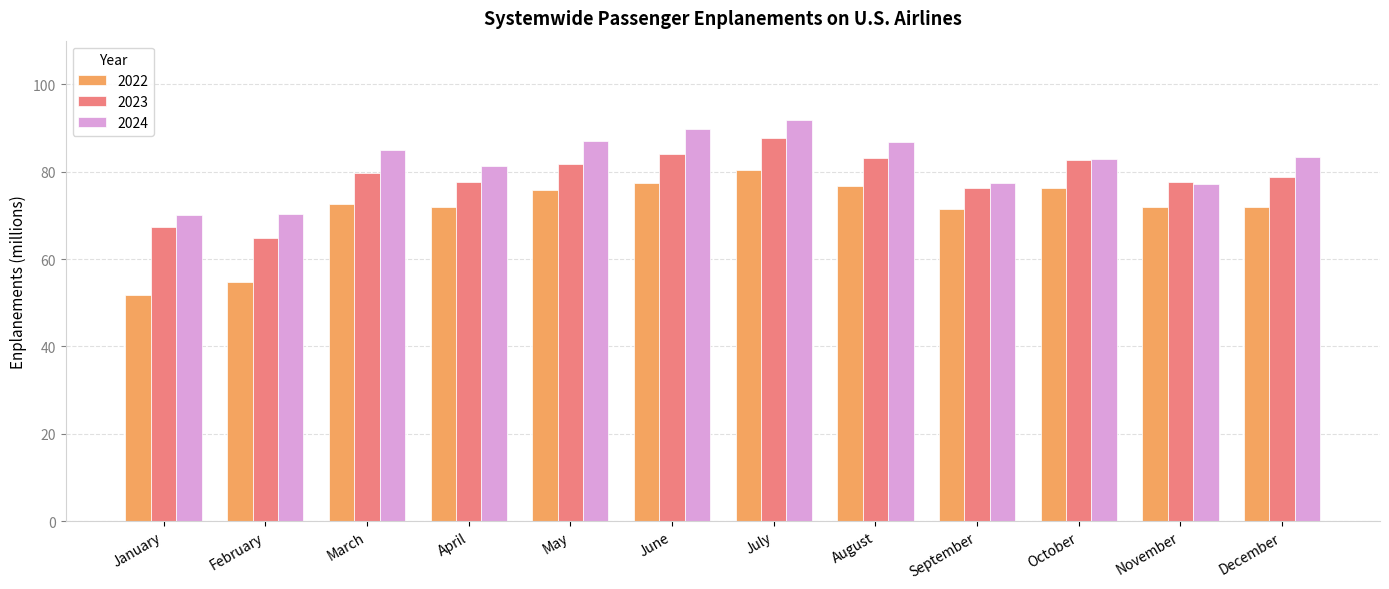

Which category has the lowest value in the 2022 series?

January